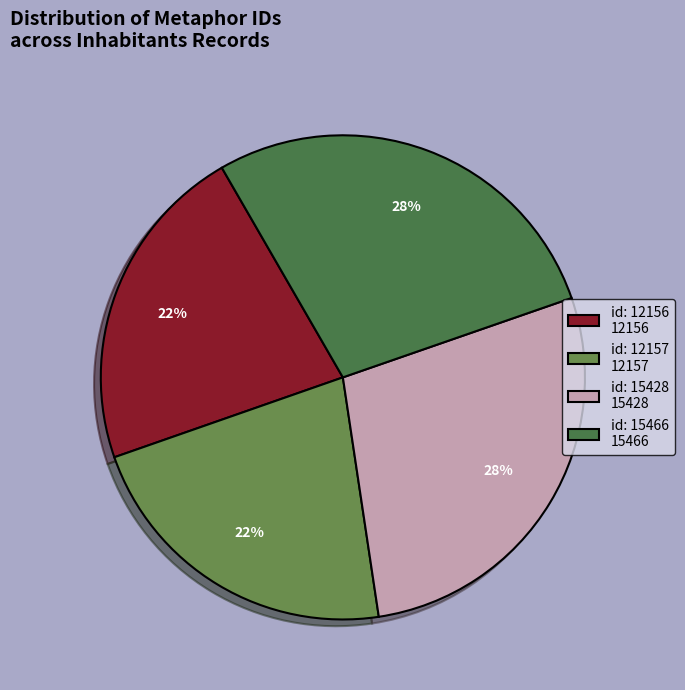

To the nearest percent, what percentage of the pie is id: 15428?

28%